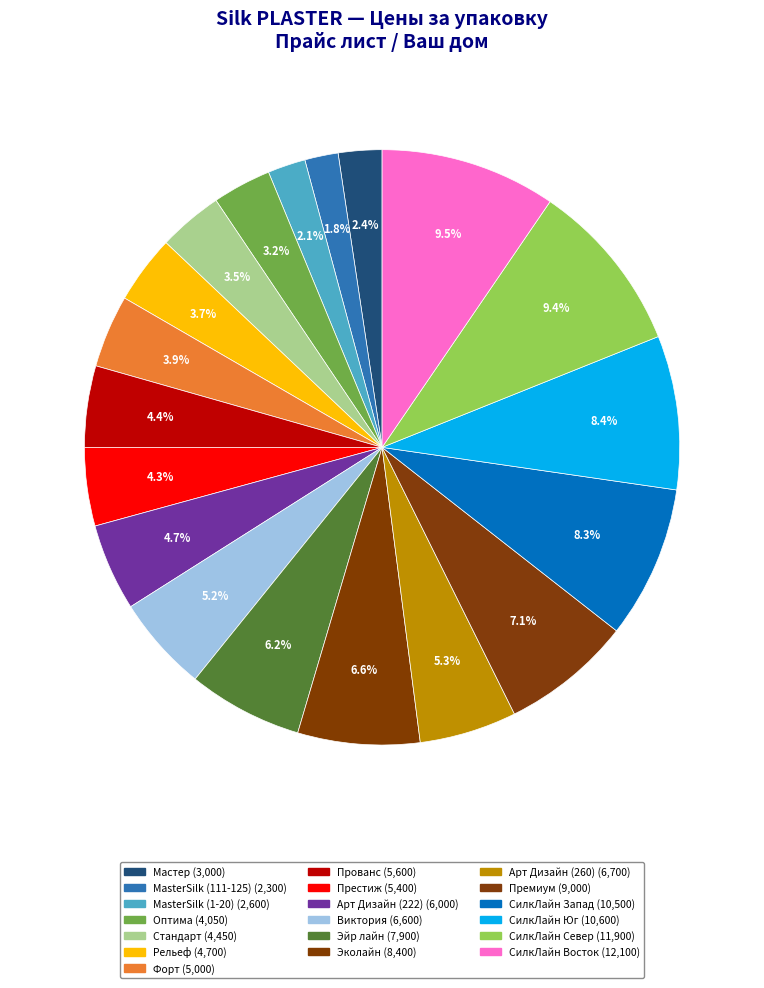

How many slices are in this pie chart?

19